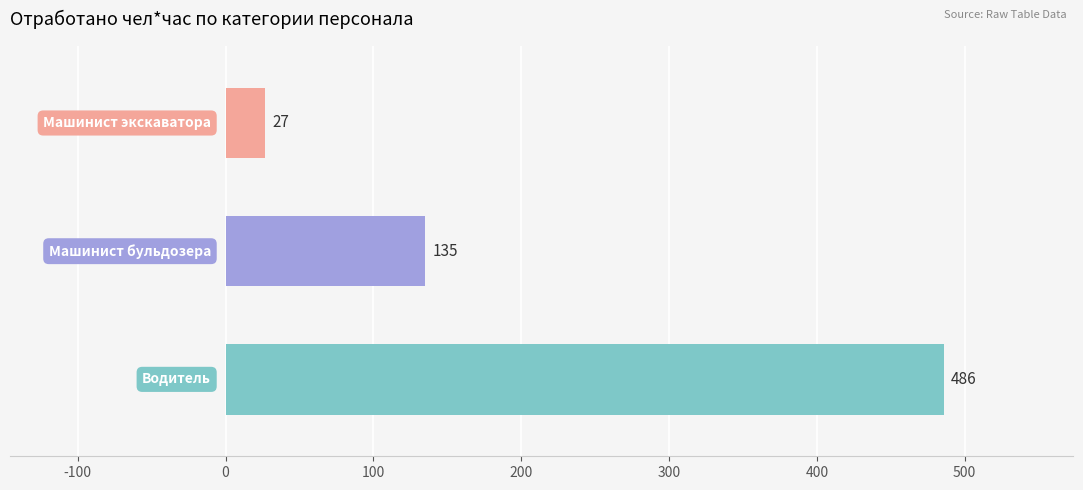

How many data points does each series have?

3